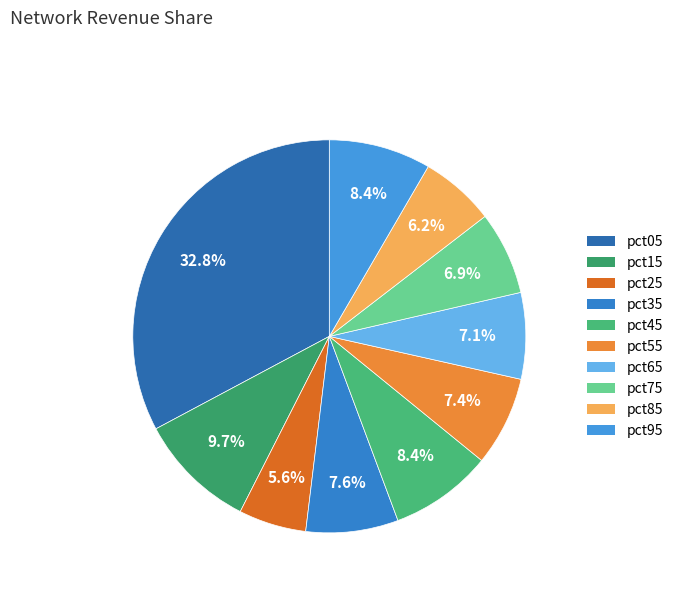

Which slice is the largest?

pct05